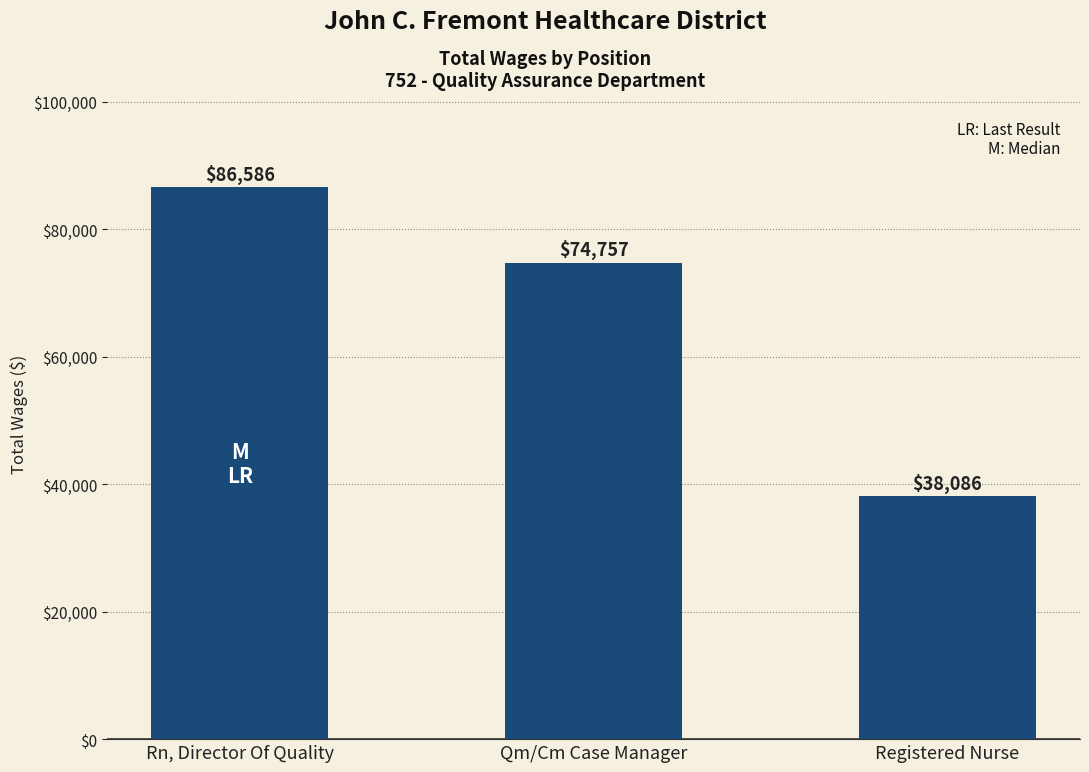

Rank the categories by value from highest to lowest.

Rn, Director Of Quality, Qm/Cm Case Manager, Registered Nurse